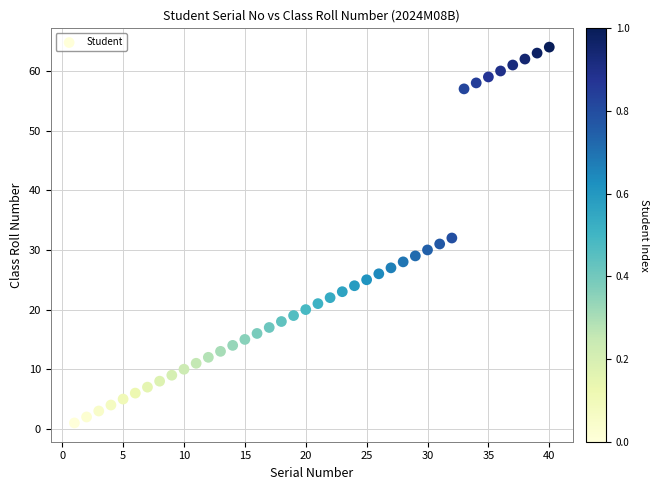

What is the range of Y values (max minus min)?

63